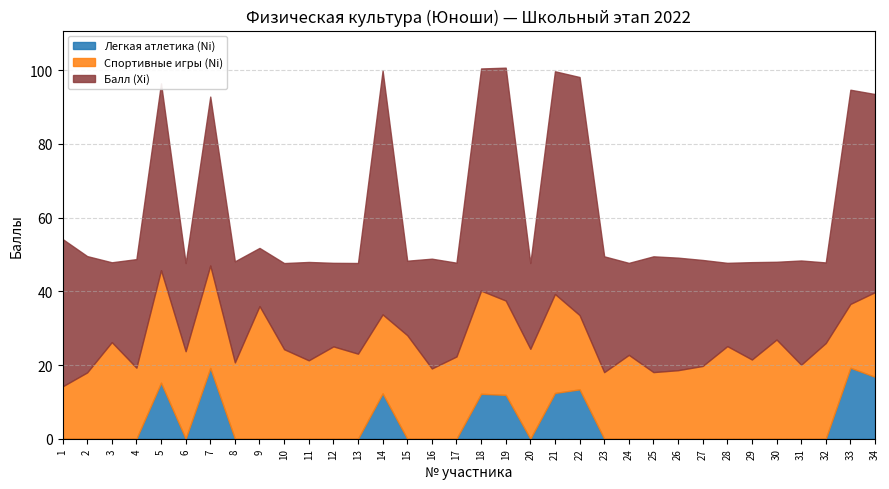

How many interior local valleys does the Спортивные игры (Ni) series have?

12